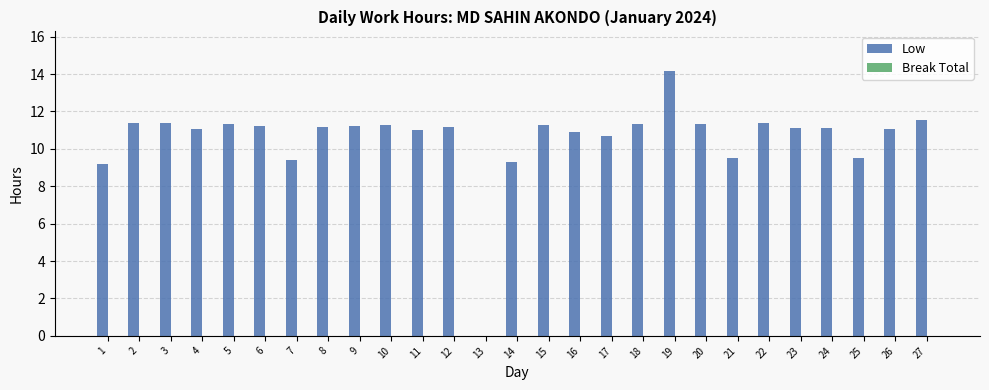

What is the ratio of the value at 20 to the value at 16?

1.0